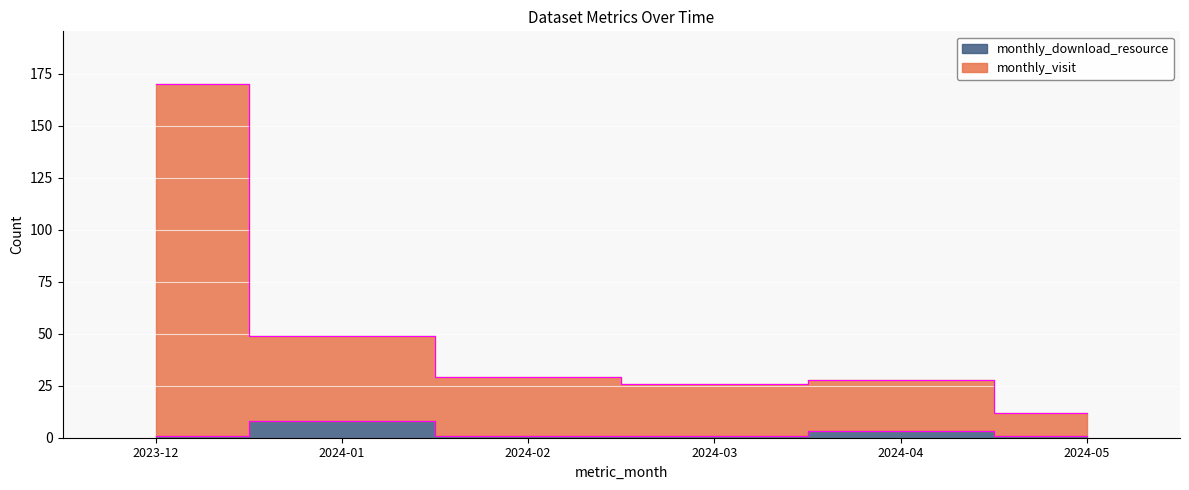

True or false: monthly_visit has more than 1 points higher than both neighbors.

False